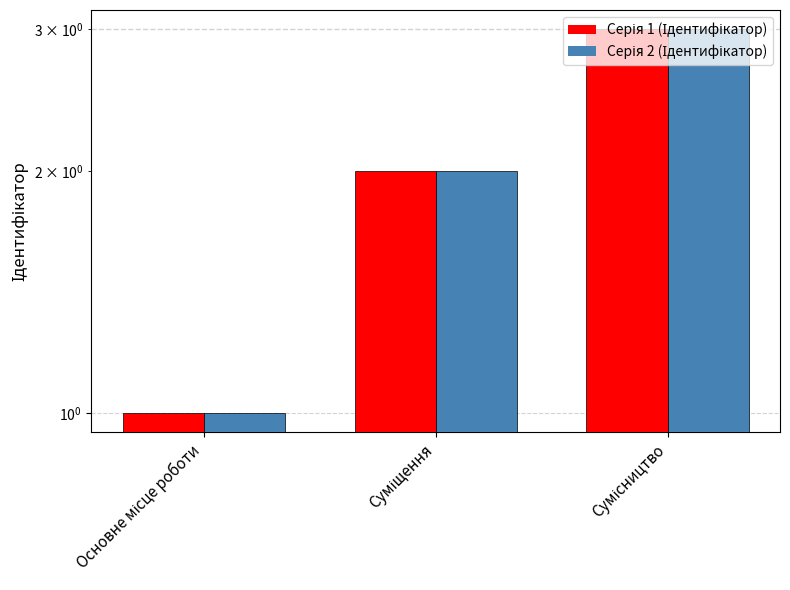

What is the value of the Серія 1 (Ідентифікатор) bar at the 1st from the left?

1